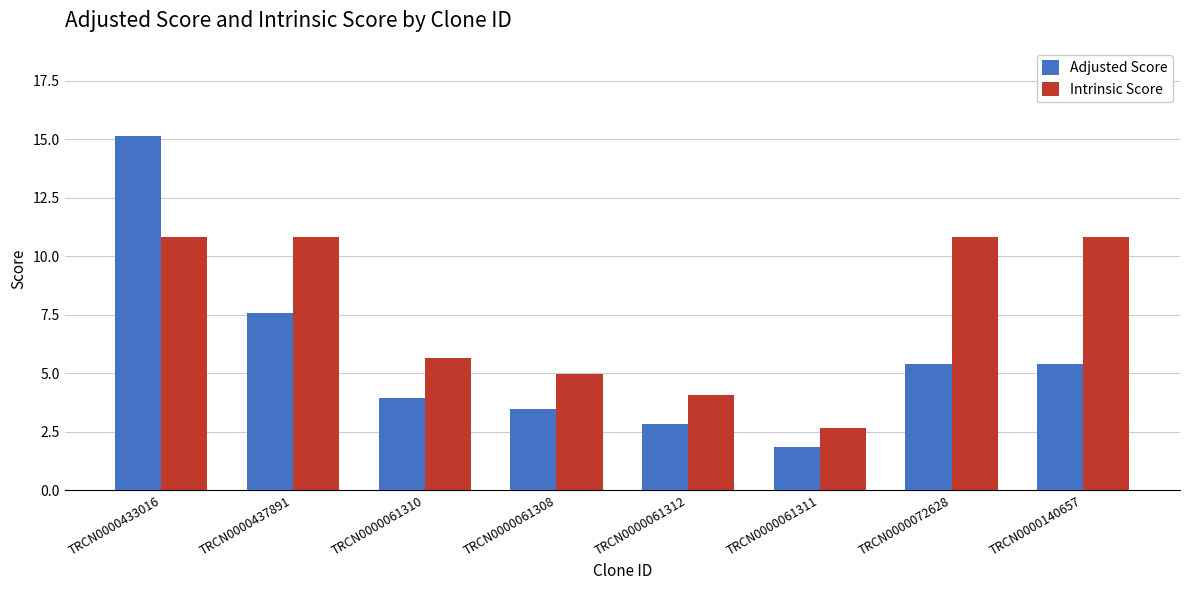

What is the total value across all series at TRCN0000437891?

18.4